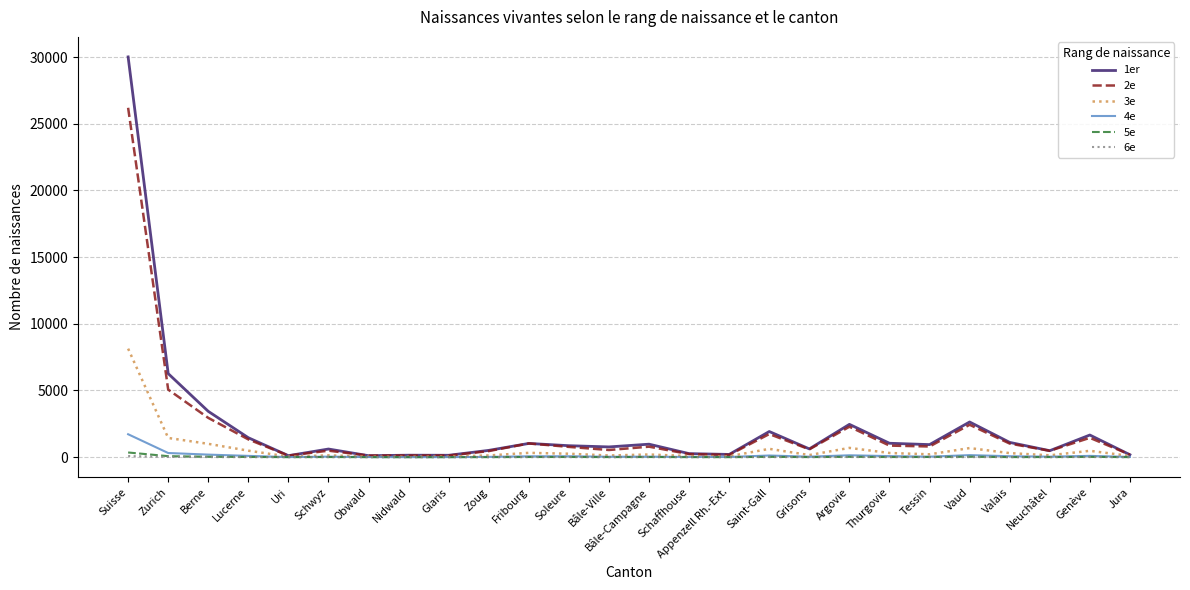

At which category is the sum across all series the highest?

Suisse